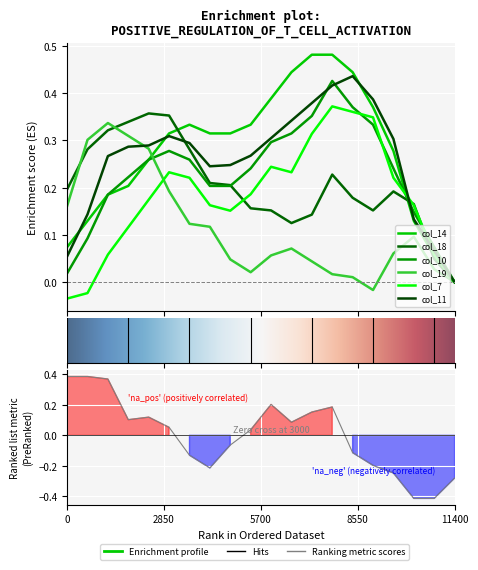

How many times do col_11 and col_14 cross each other?

4